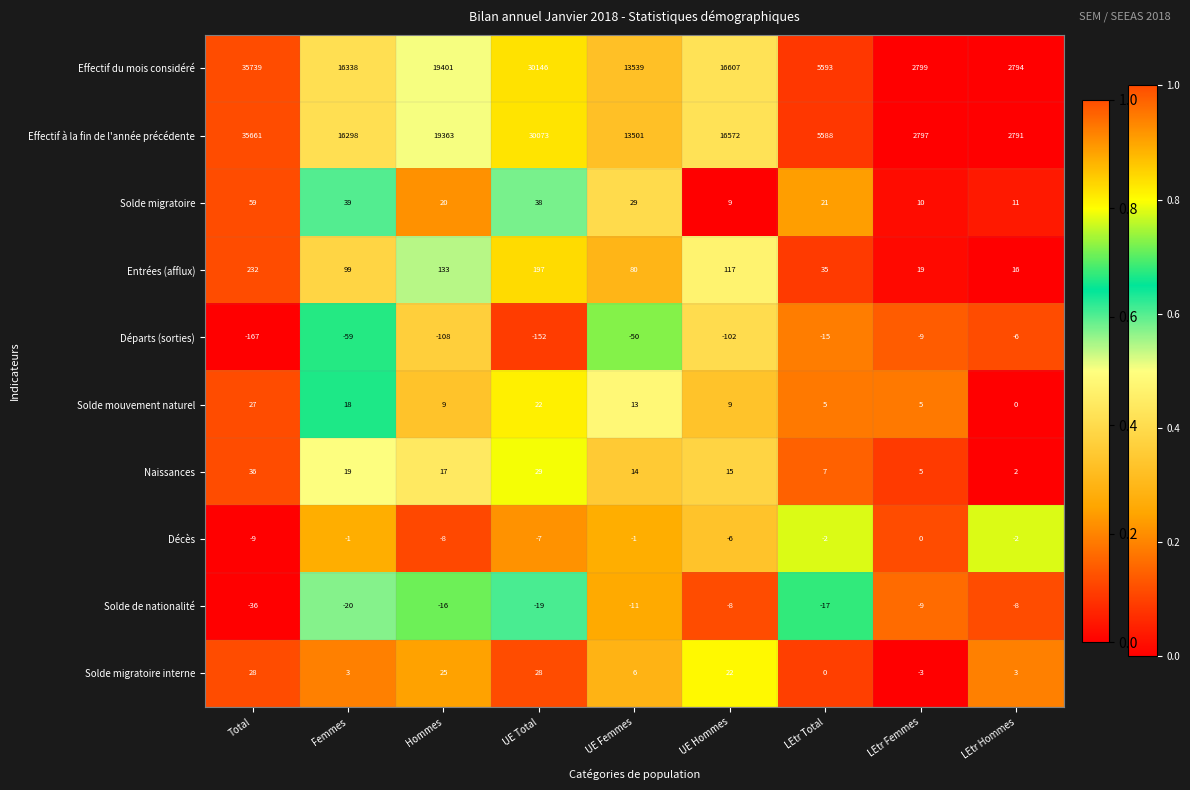

What is the maximum value shown in the chart?

35739